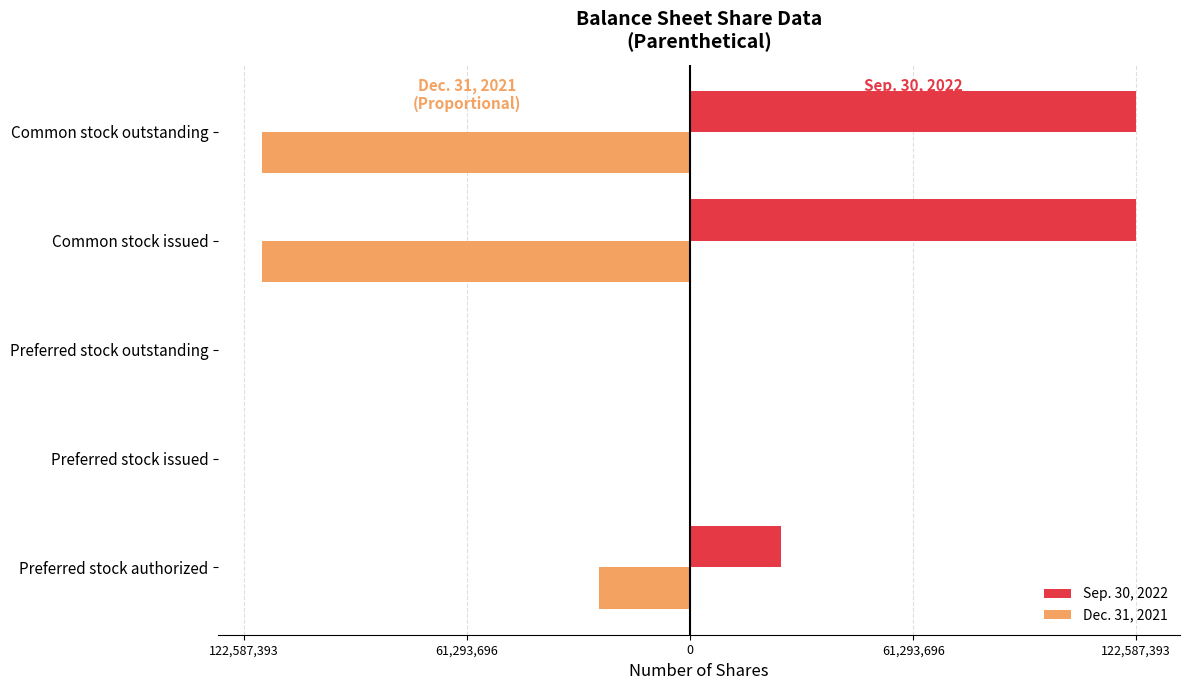

What are all the series names shown in the legend?

Sep. 30, 2022, Dec. 31, 2021